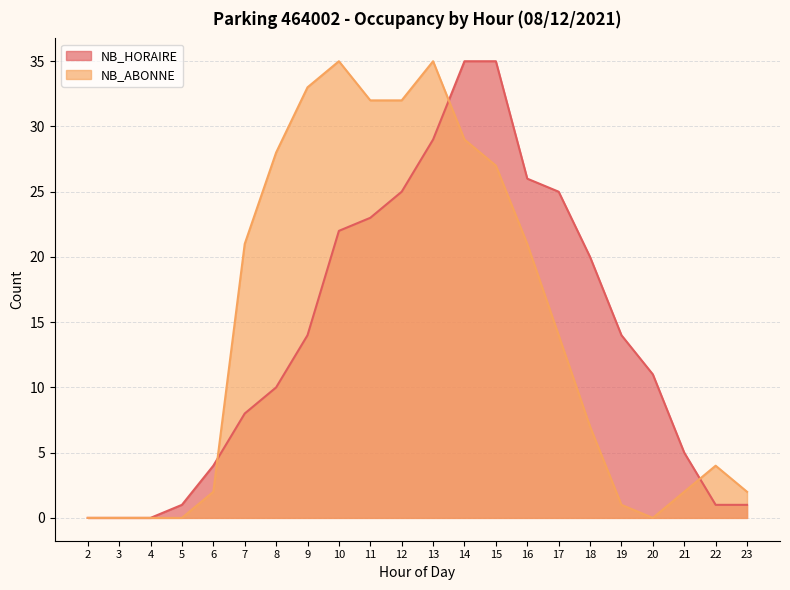

How many positive values does the NB_HORAIRE series have?

19